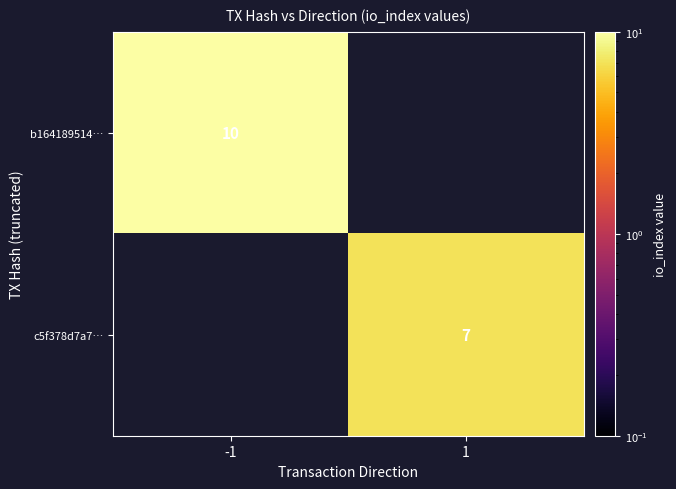

Is it true that c5f378d7a7… equals 3 at 1?

False